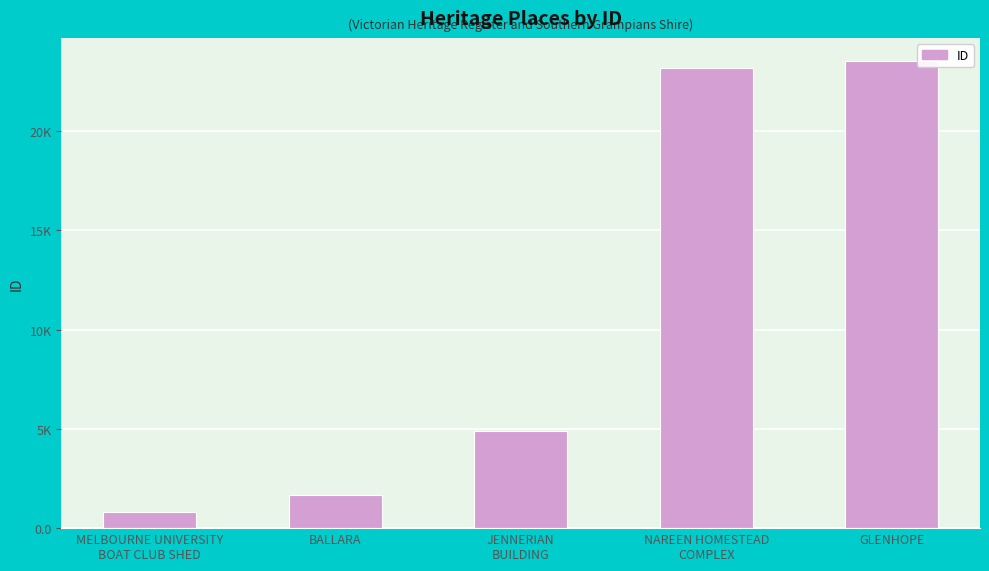

Reading left to right, transcribe all the data shown in this chart.

MELBOURNE UNIVERSITY
BOAT CLUB SHED=831	BALLARA=1678	JENNERIAN
BUILDING=4915	NAREEN HOMESTEAD
COMPLEX=23195	GLENHOPE=23512